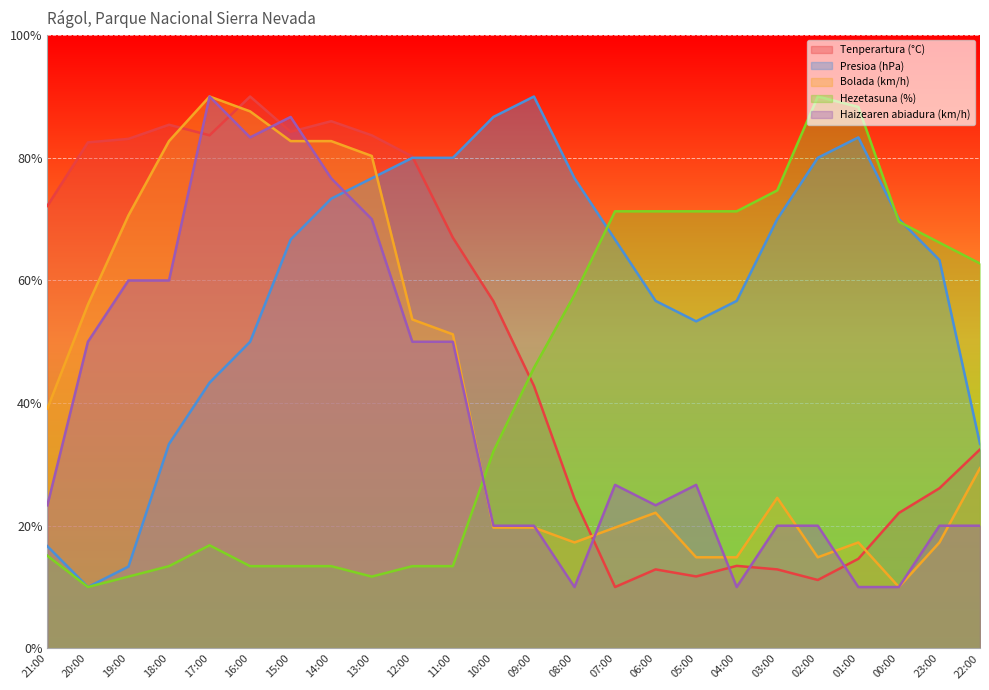

What is the difference between the maximum and minimum values in the Presioa (hPa) series?

80.0